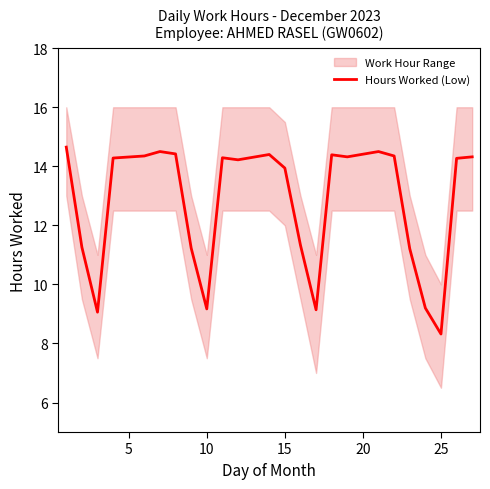

How many values are below 14?

10